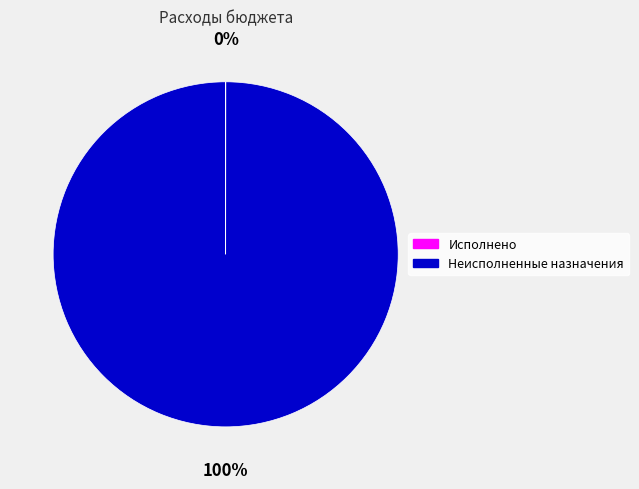

To the nearest percent, what is the difference between the largest and smallest slice percentages?

100%